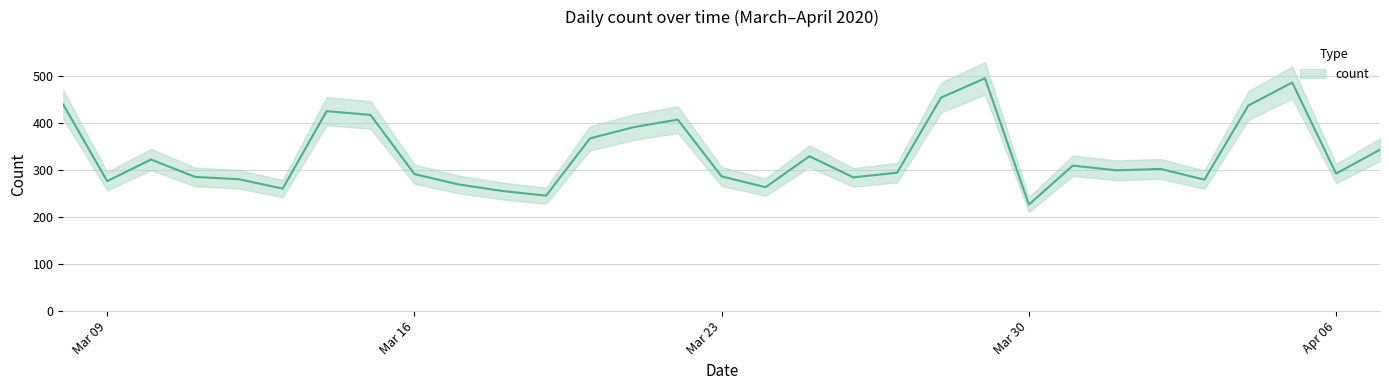

Reading left to right, extract all data points from this chart.

440	277	323	286	281	261	426	418	292	270	256	246	368	392	408	287	264	330	285	295	455	496	227	310	300	303	280	438	487	293	344